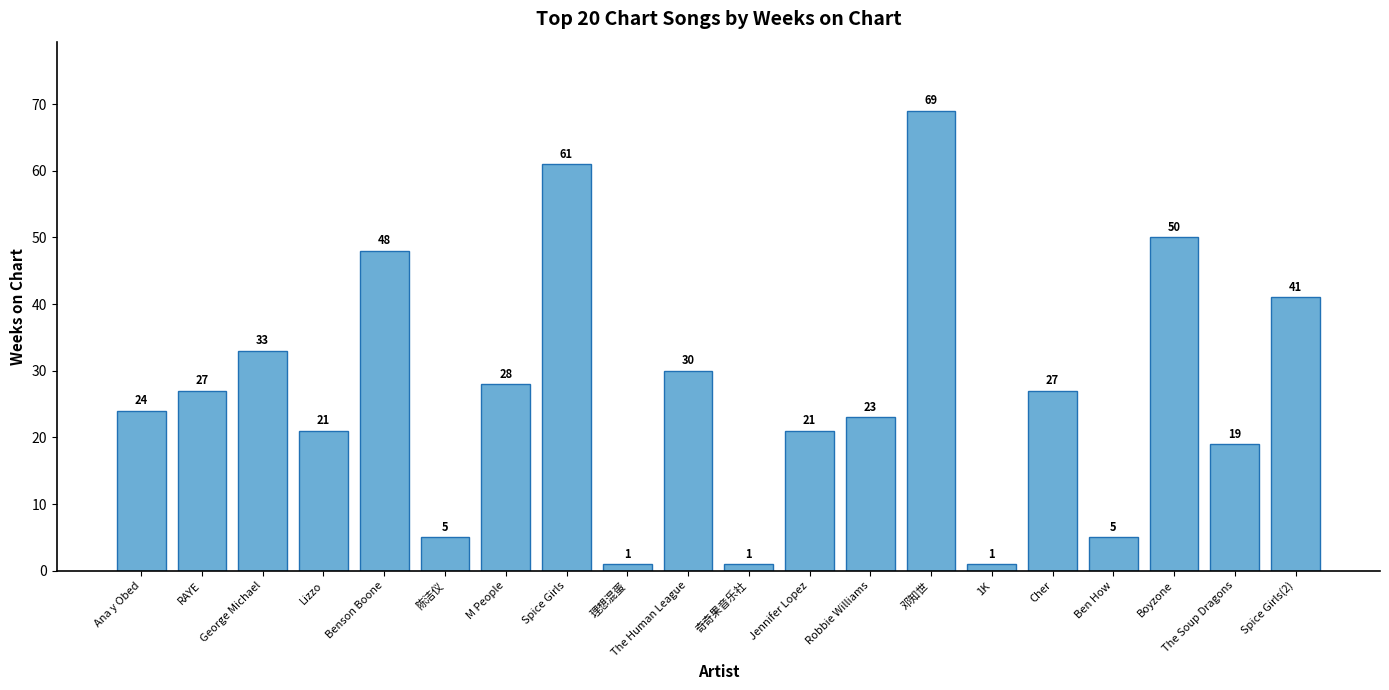

How many series are shown in this chart?

1